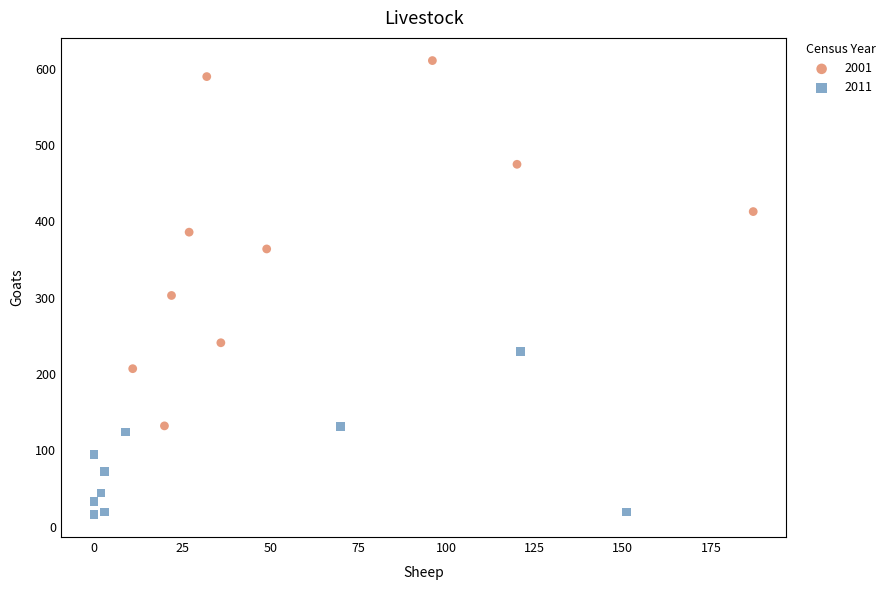

Which series reaches the minimum Y coordinate?

2011